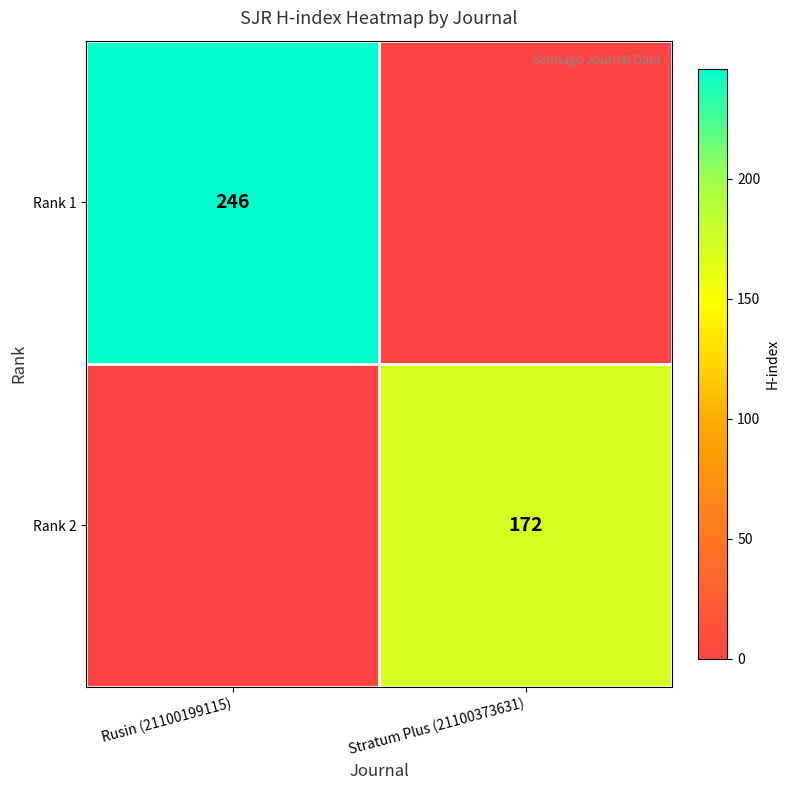

The value of Rank 2 at Stratum Plus (21100373631) is 276. True or false?

False